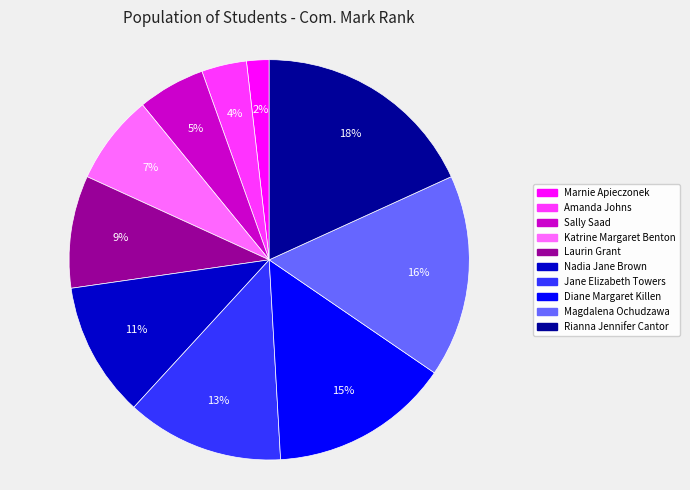

Count the number of slices in the pie.

10